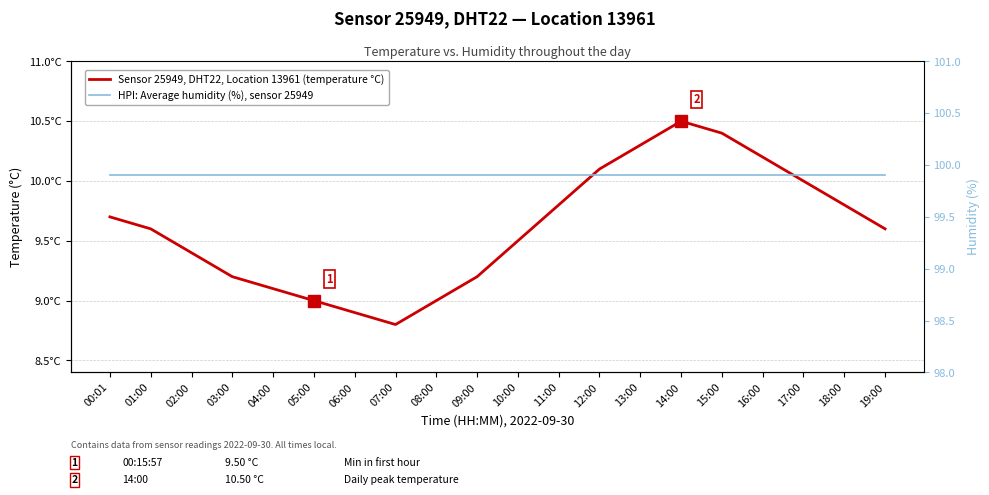

True or false: Sensor 25949, DHT22, Location 13961 (temperature °C) and HPI: Average humidity (%), sensor 25949 cross at least once.

False